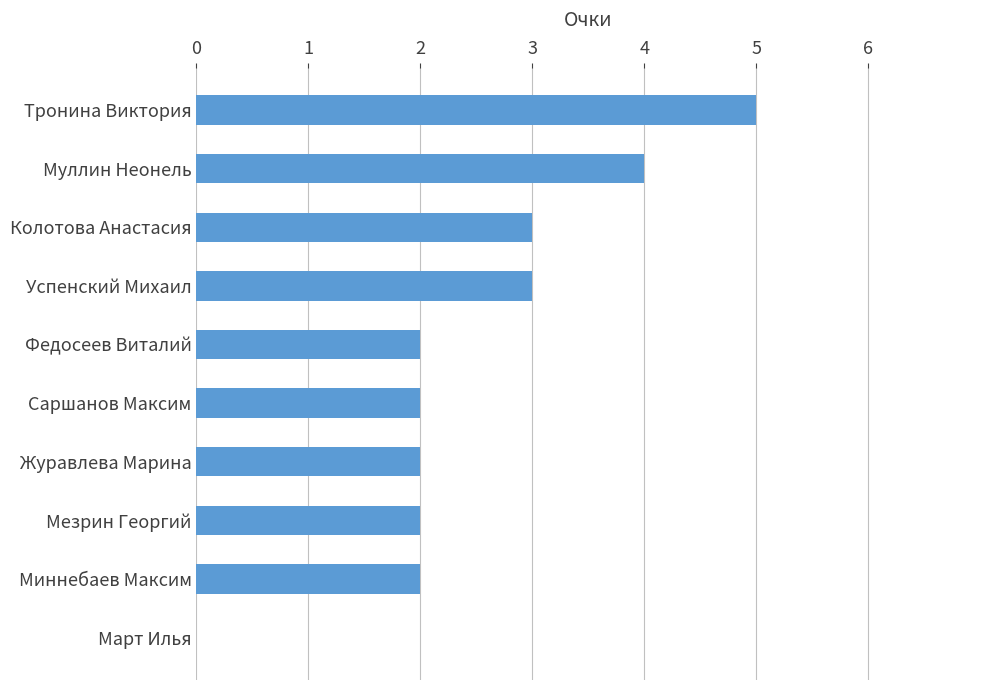

Reading top to bottom, extract all data points from this chart.

Тронина Виктория=5	Муллин Неонель=4	Колотова Анастасия=3	Успенский Михаил=3	Федосеев Виталий=2	Саршанов Максим=2	Журавлева Марина=2	Мезрин Георгий=2	Миннебаев Максим=2	Март Илья=0